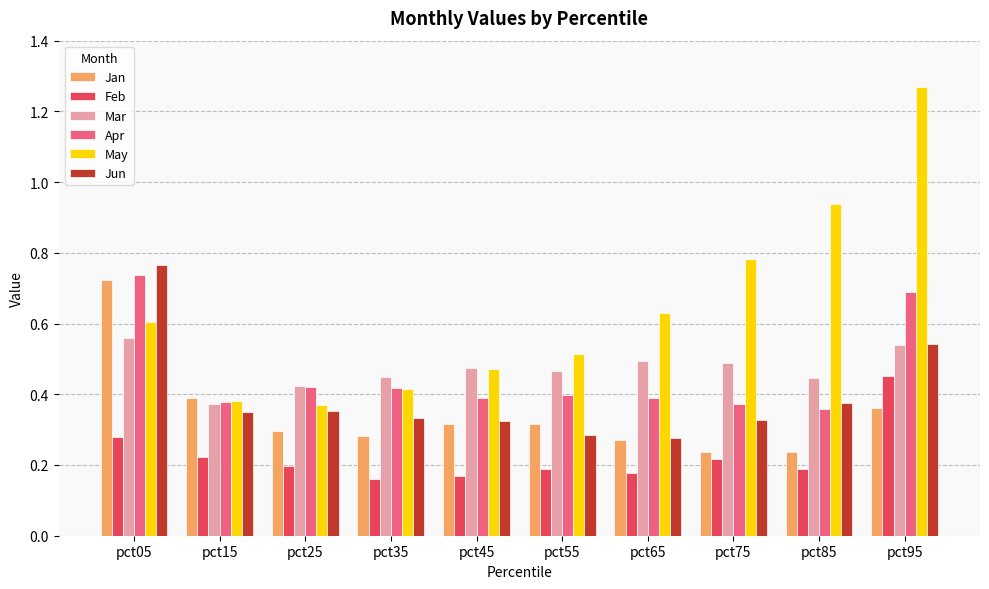

Which series has the largest total across all categories?

May